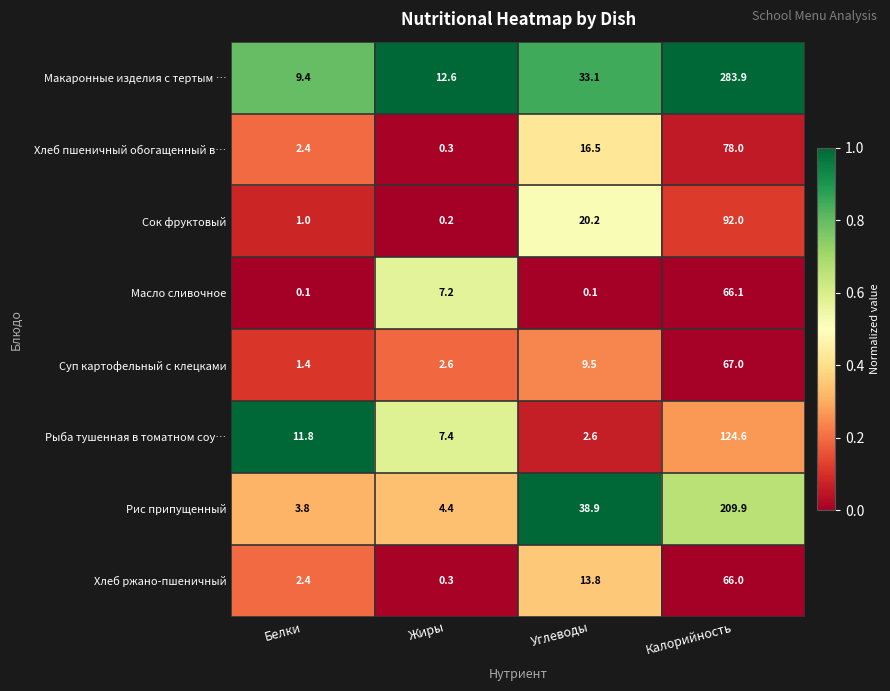

Which series has the largest range (max minus min)?

Макаронные изделия с тертым …